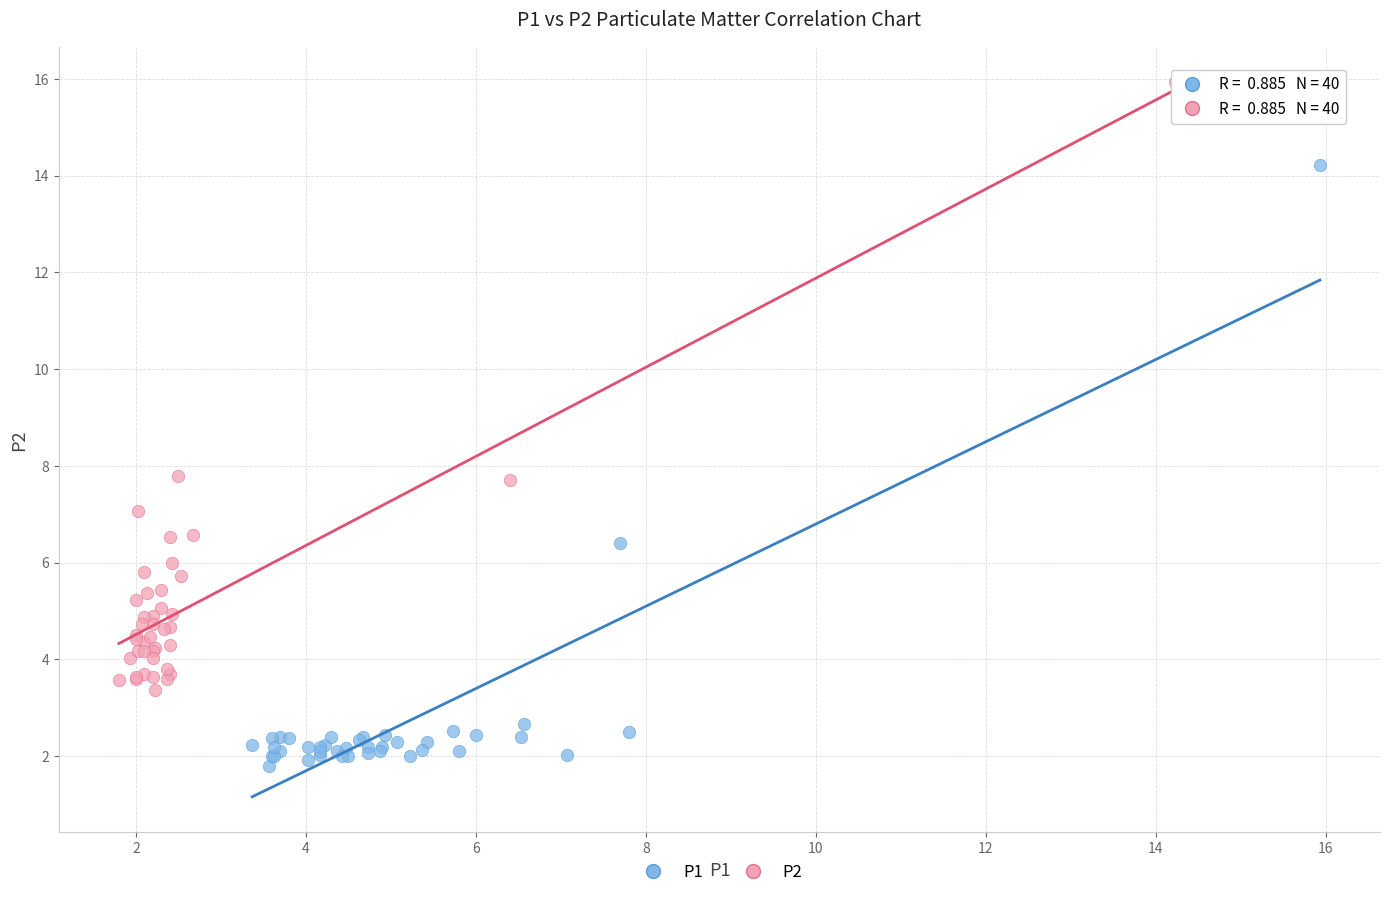

Which series contains the lowest Y value?

P1